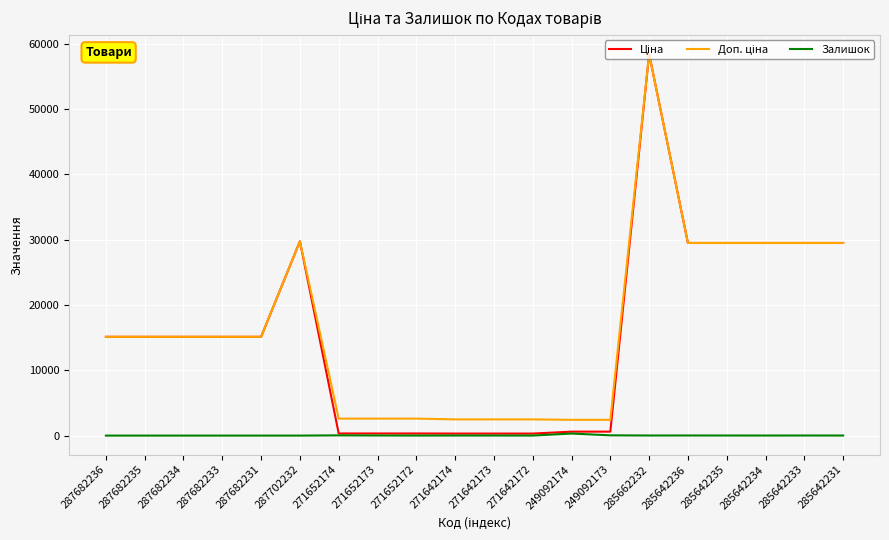

What is the total value across all series at 285662232?

116867.1